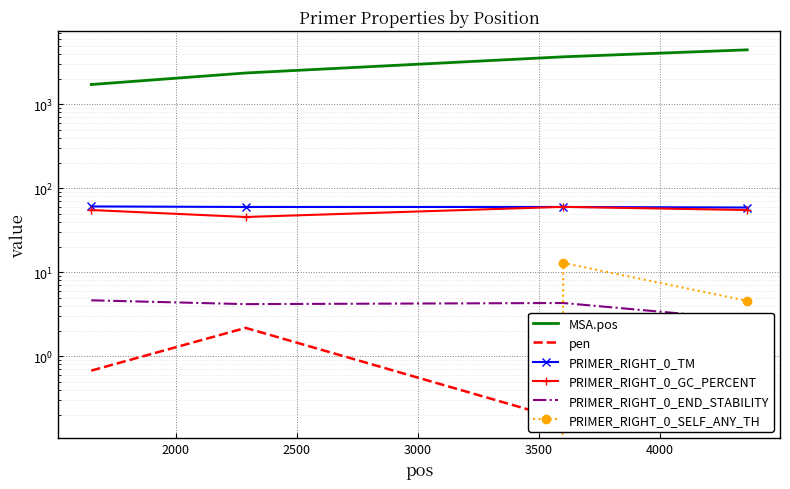

Reading left to right, list all the values displayed in this chart.

MSA.pos: 1716.0	2354.0	3667.0	4441.0
pen: 0.7	2.2	0.2	1.1
PRIMER_RIGHT_0_TM: 60.7	59.8	59.8	58.9
PRIMER_RIGHT_0_GC_PERCENT: 55.0	45.5	60.0	55.0
PRIMER_RIGHT_0_END_STABILITY: 4.6	4.2	4.3	2.7
PRIMER_RIGHT_0_SELF_ANY_TH: 0.0	0.0	12.9	4.6